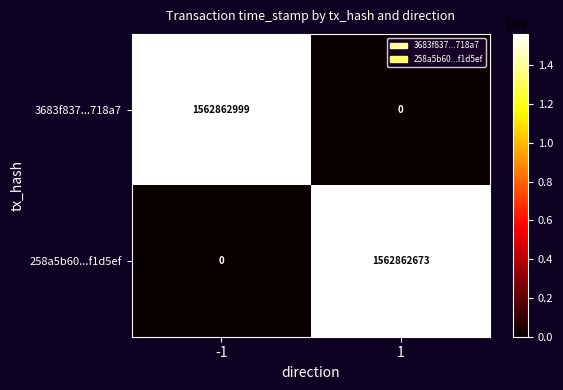

At how many categories does at least one series exceed 166099636?

2